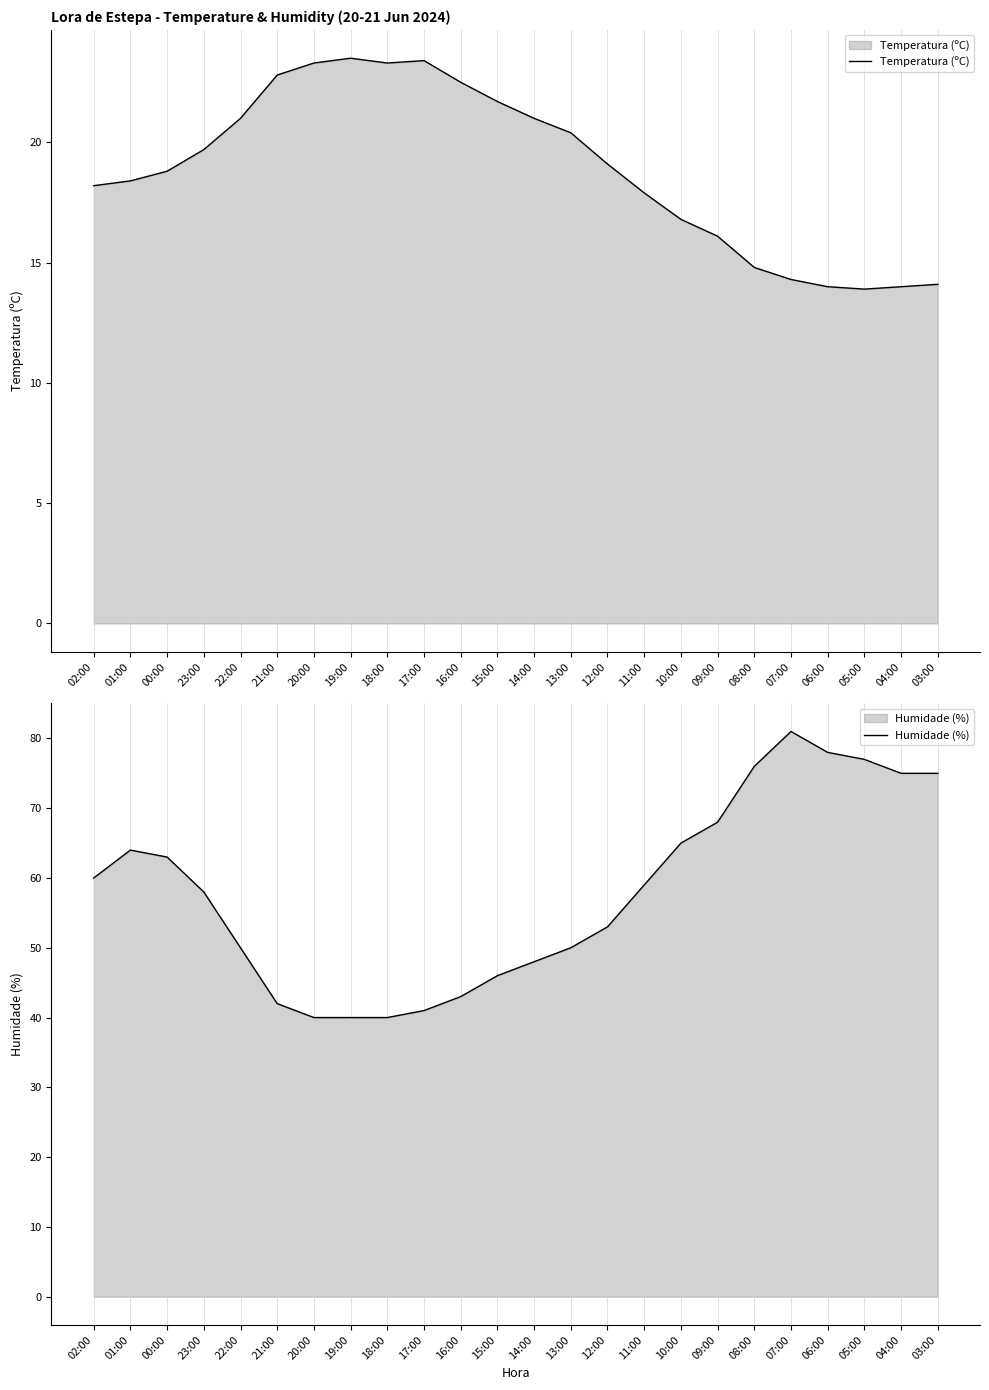

True or false: Temperatura (ºC) has a value of 19.8 at 05:00.

False